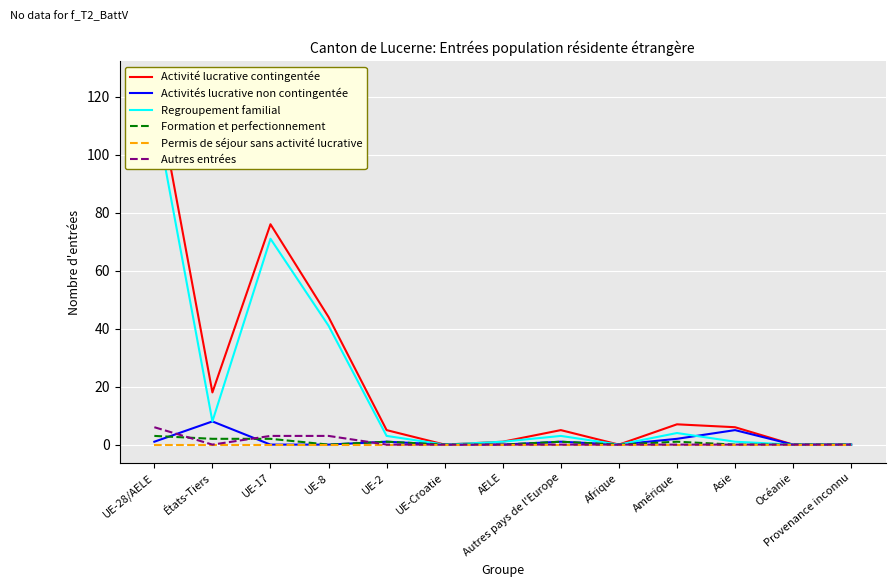

The value of Permis de séjour sans activité lucrative at Asie is 0. True or false?

True